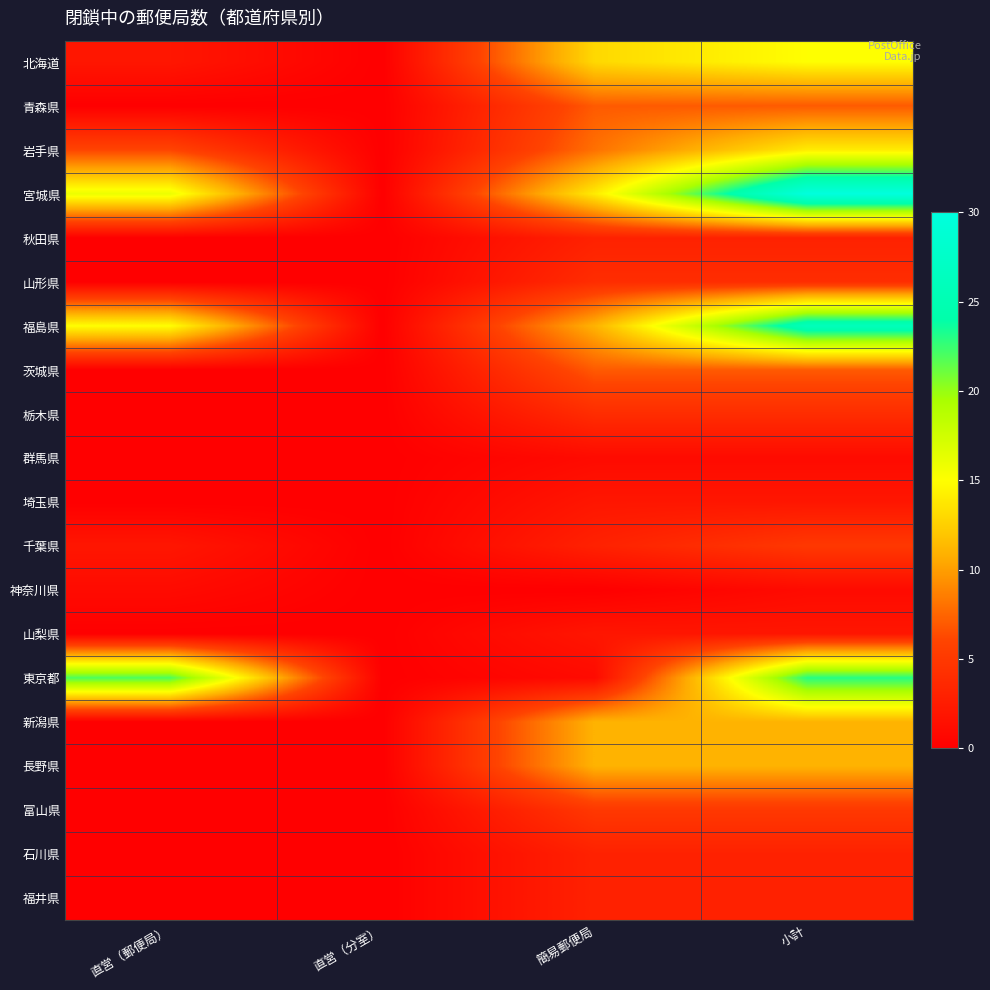

What is the greatest value displayed?

30